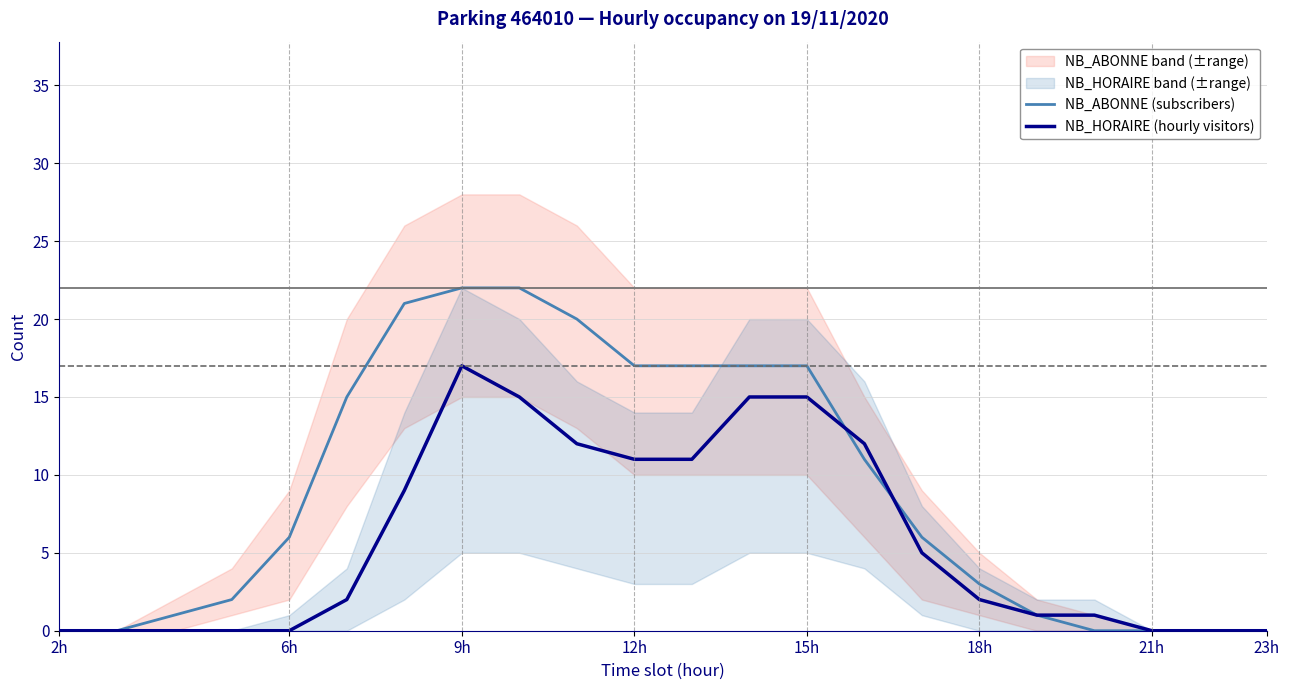

Does the chart display data point markers on the line(s)?

No